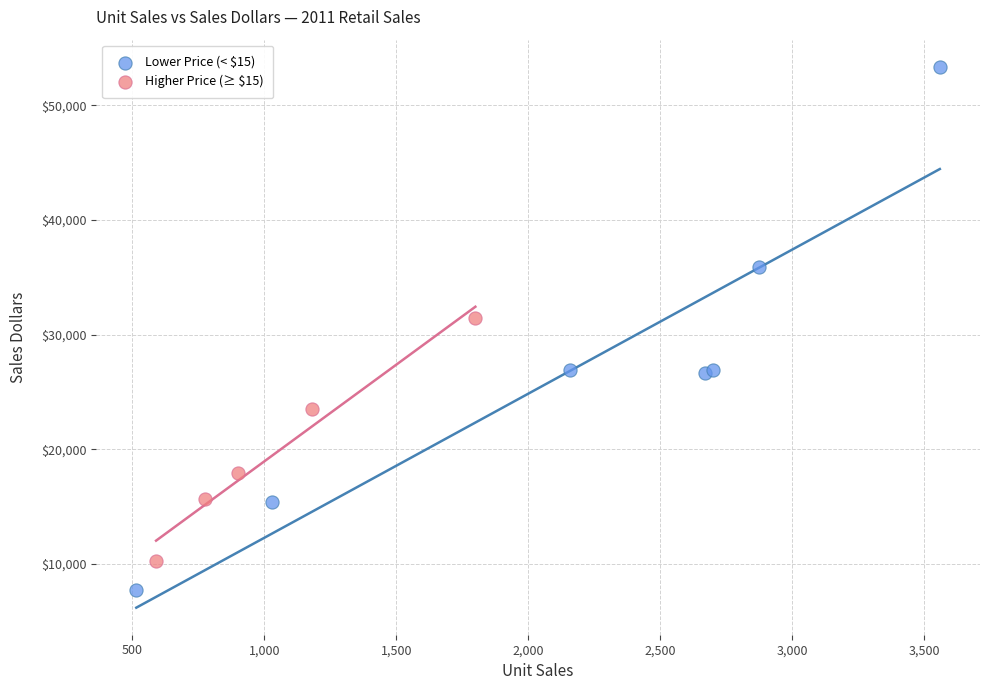

What are all the series names shown in the legend?

Lower Price (< $15), Higher Price (≥ $15)